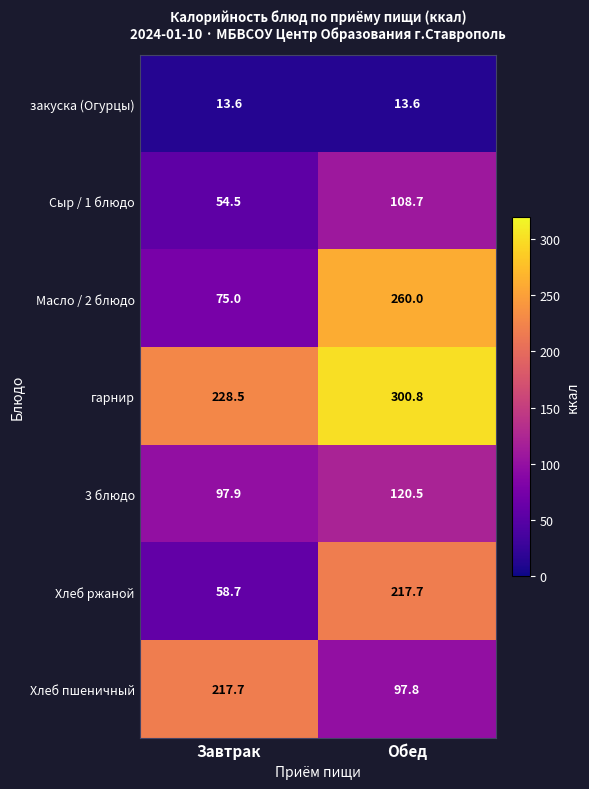

At which label does 3 блюдо first exceed 120?

Обед